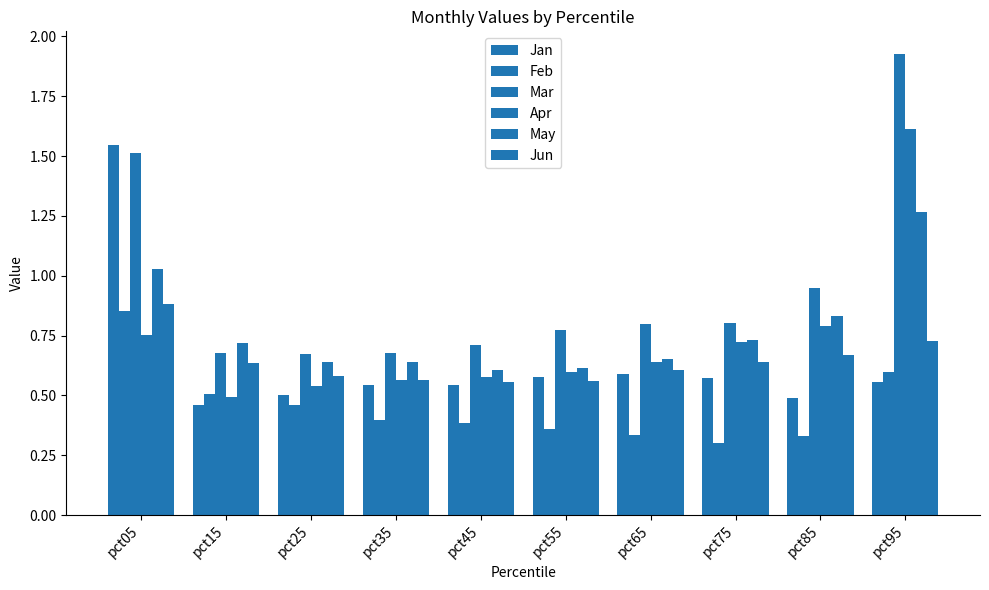

Which has a higher value, pct35 or pct85?

pct35